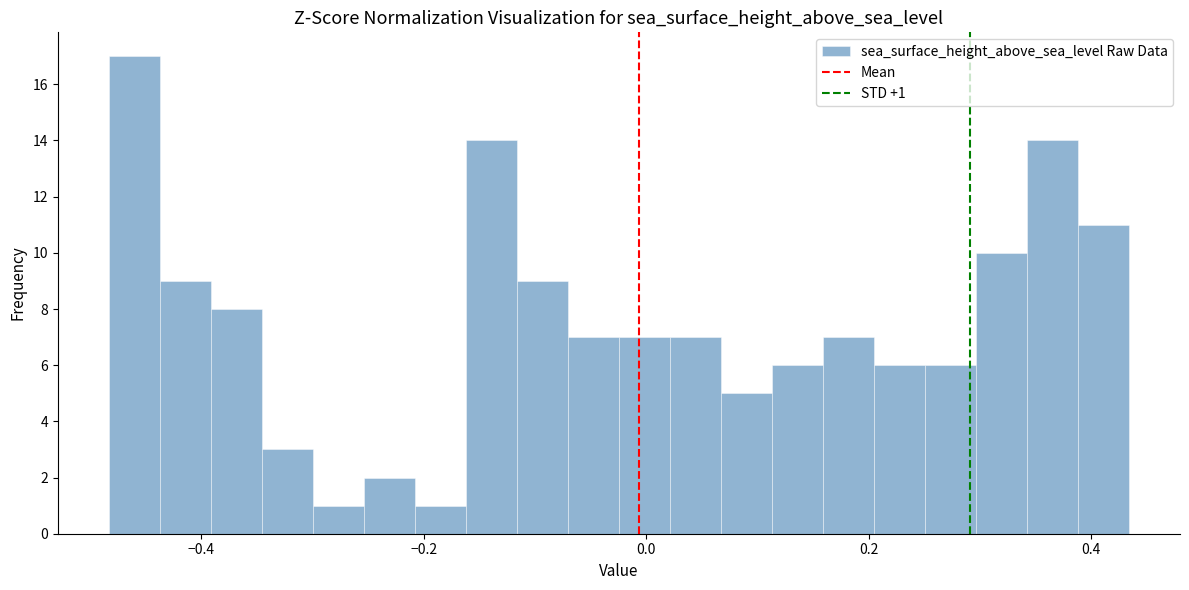

Around what value on the x-axis is the tallest bar? Give the approximate position of its centre, as read against the axis.

-0.46